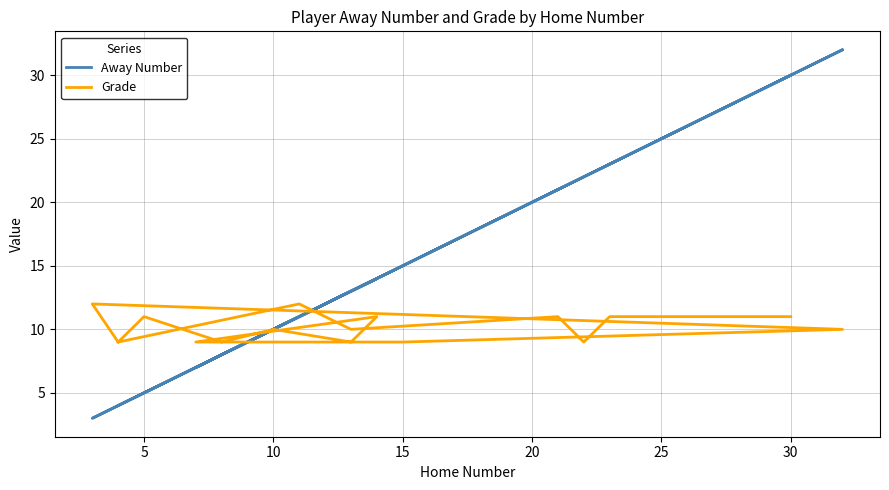

What is the label of the 11th point from the left?

10